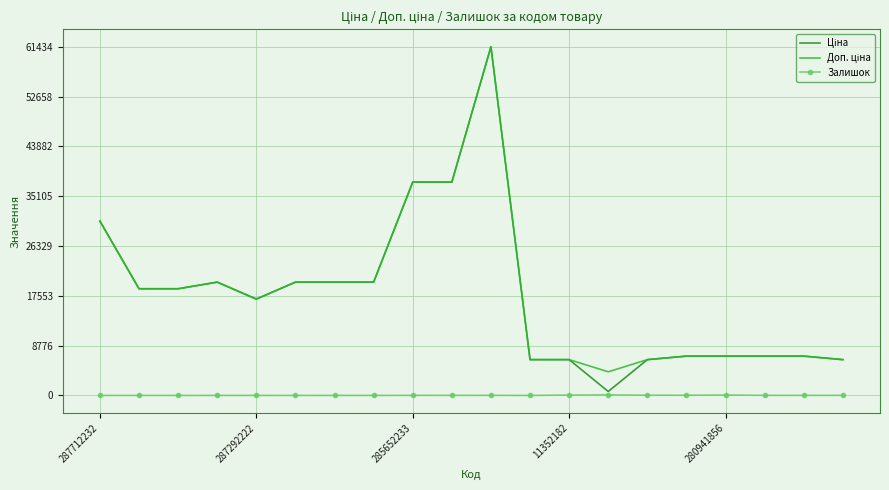

What is the highest value of the Залишок series?

106.0